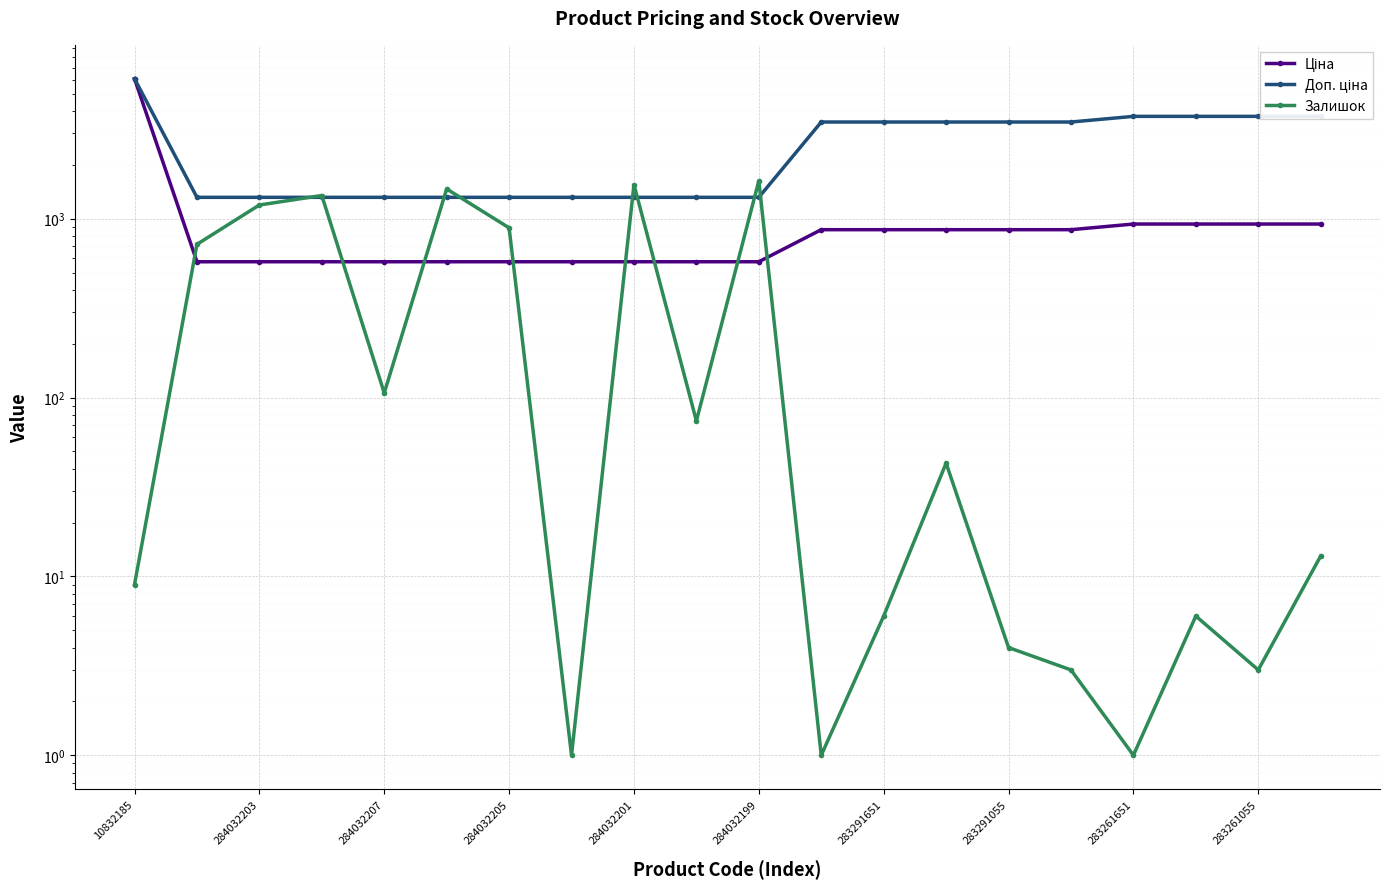

At which category is the sum across all series the highest?

10832185